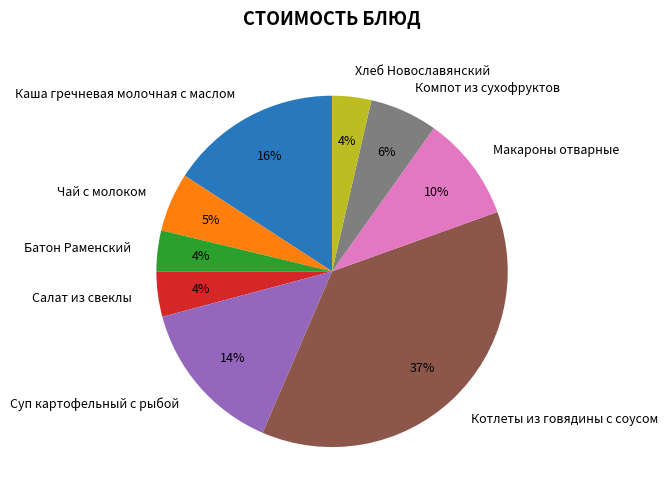

Is there any slice that represents more than half of the pie?

No